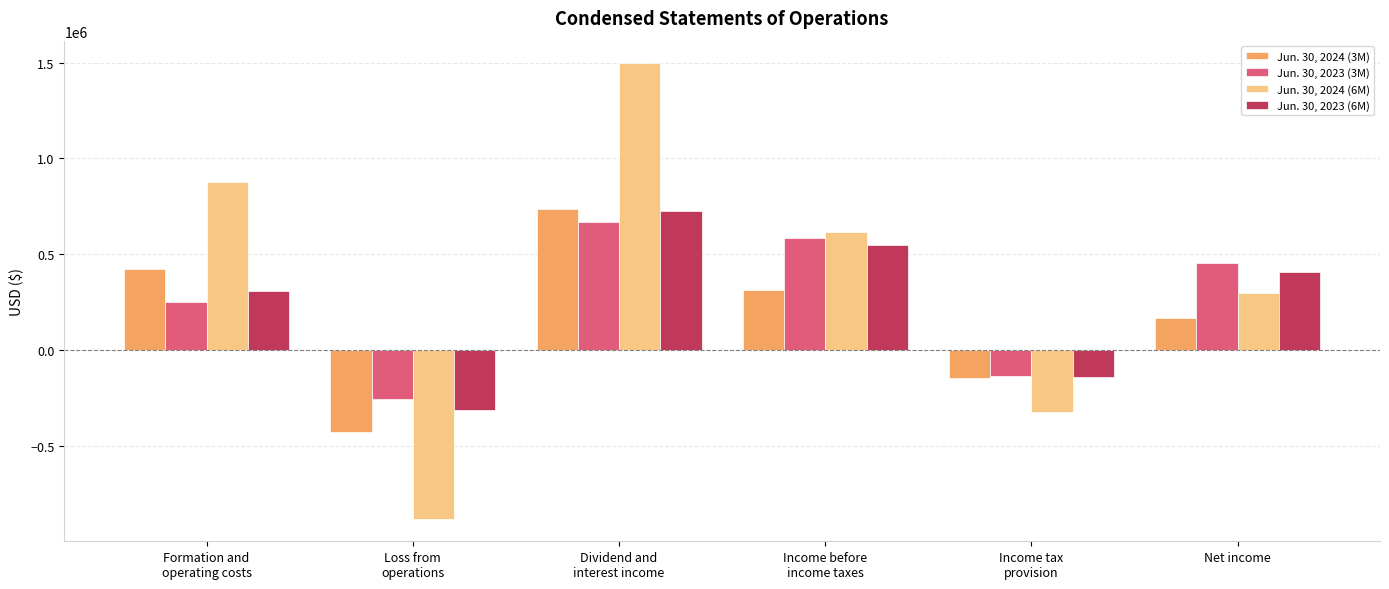

What is the label of the 1st bar from the right?

Net income